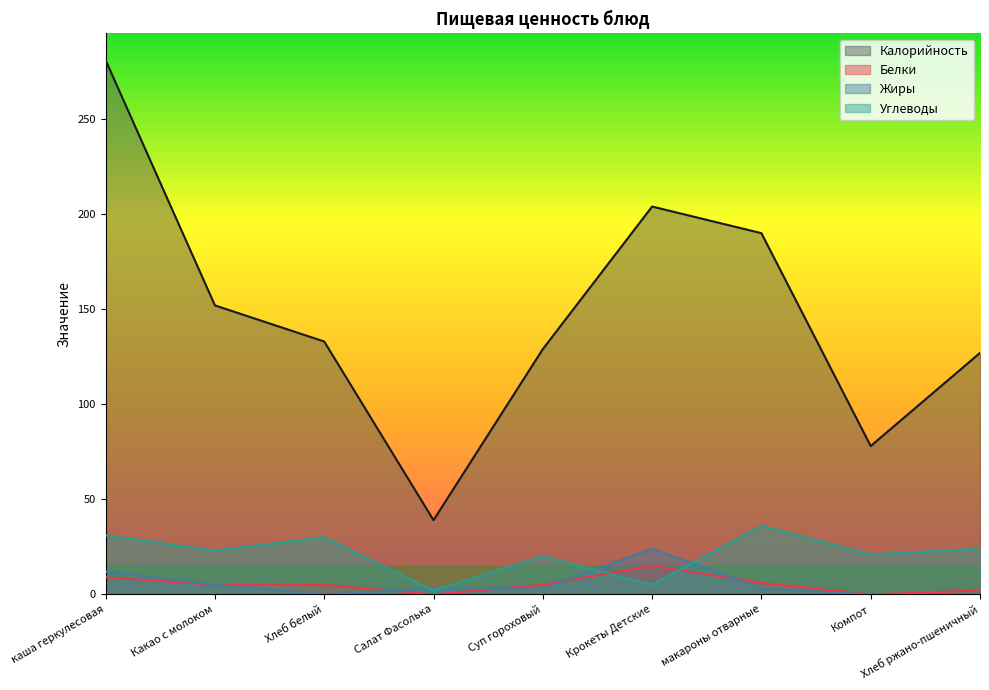

List the series in order of their peak value, lowest first.

Белки, Жиры, Углеводы, Калорийность